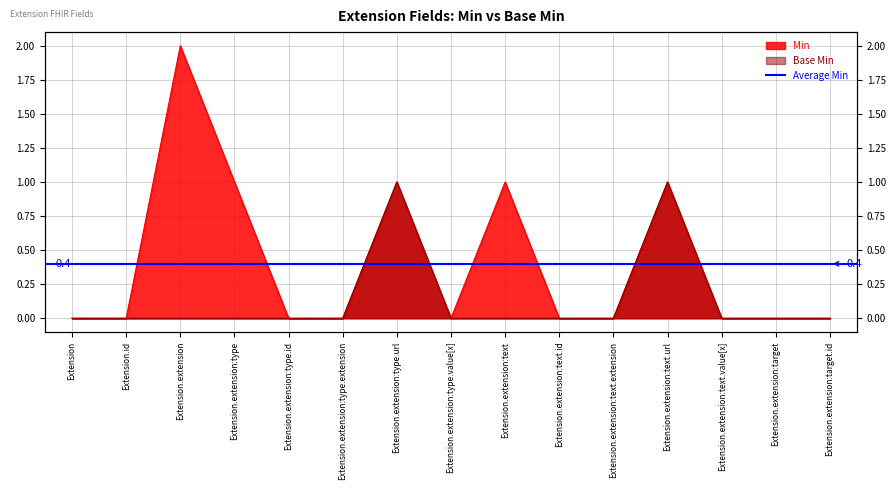

How many distinct data groups are displayed?

2